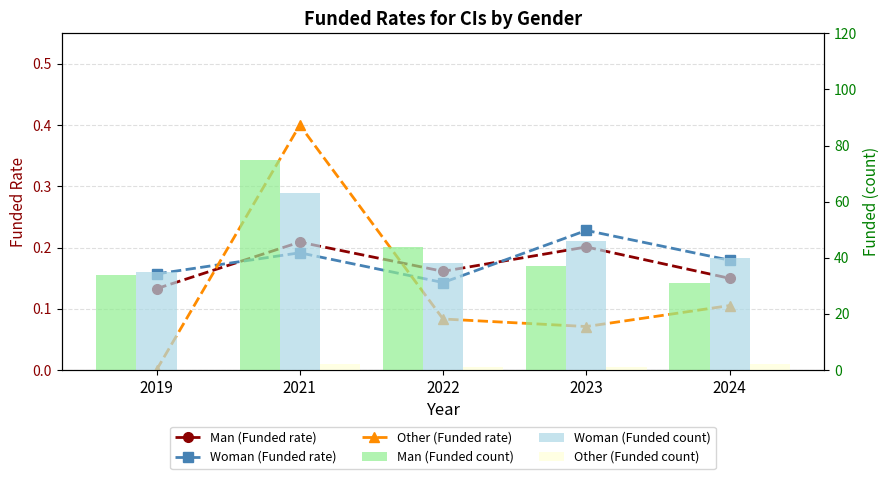

Which has a higher value, 2021 or 2024?

2021